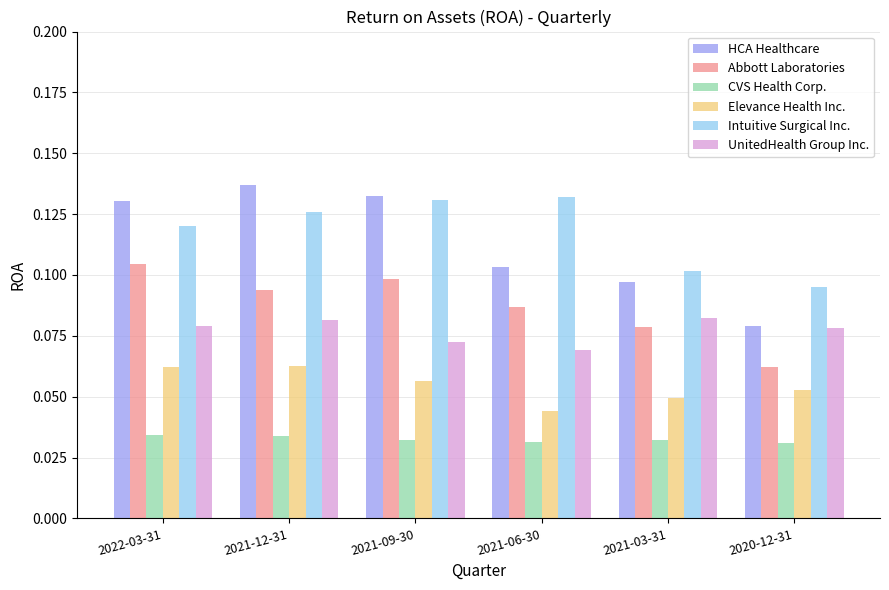

What position from the left is 2021-12-31?

2